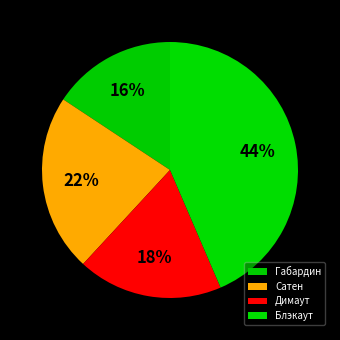

What percentage is the Блэкаут slice, to the nearest percent?

44%